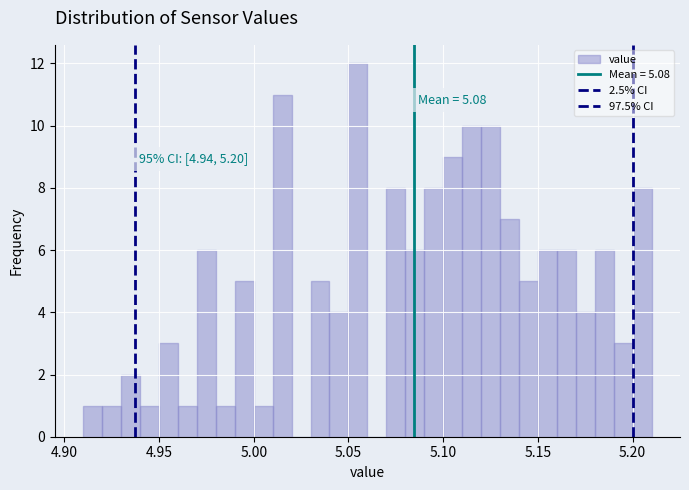

Around what value on the x-axis is the tallest bar? Give the approximate position of its centre, as read against the axis.

5.055